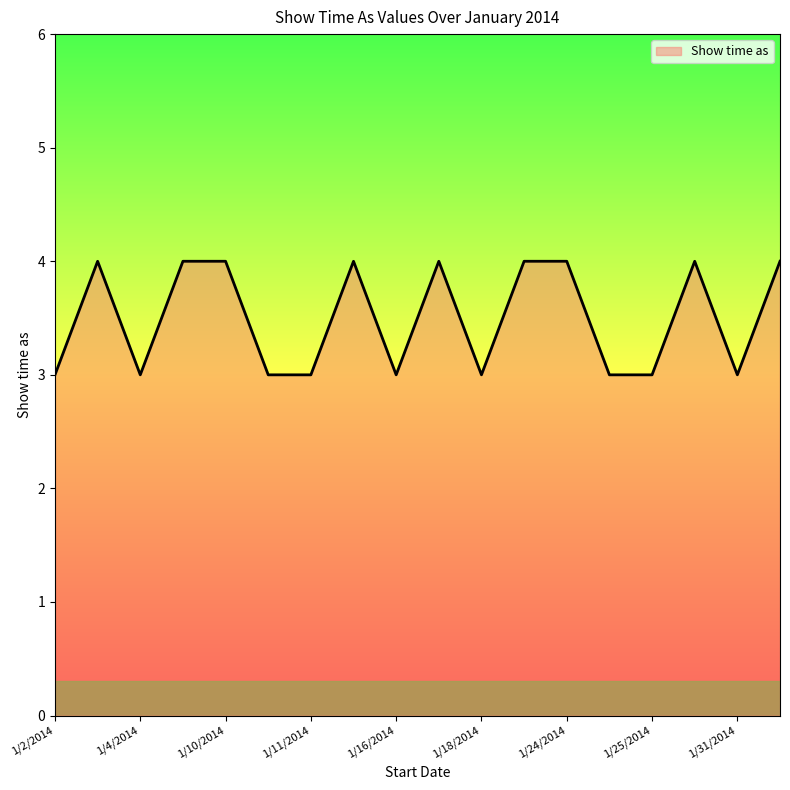

What is the greatest value displayed?

4